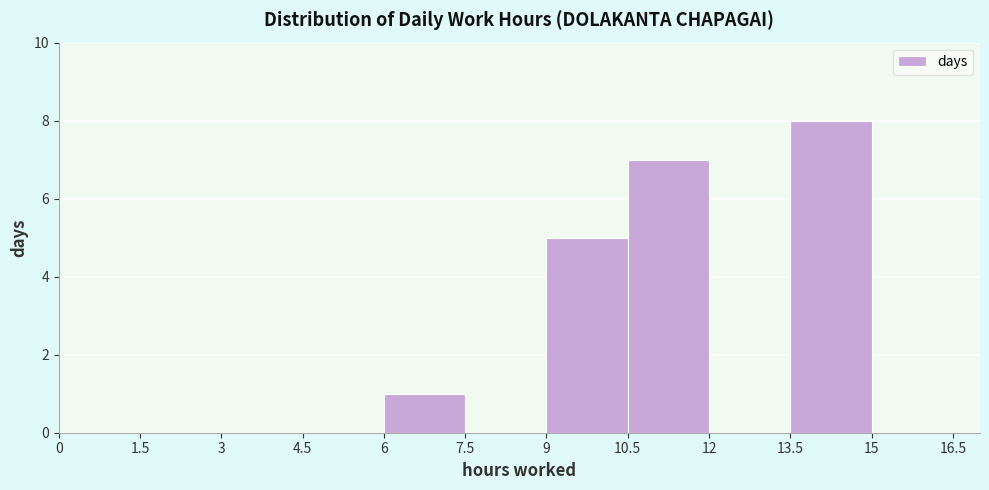

What is the height of the bar covering 9 to 10.5 on the x-axis? The values are not printed on the chart, so give them approximately, as read against the axis.

5